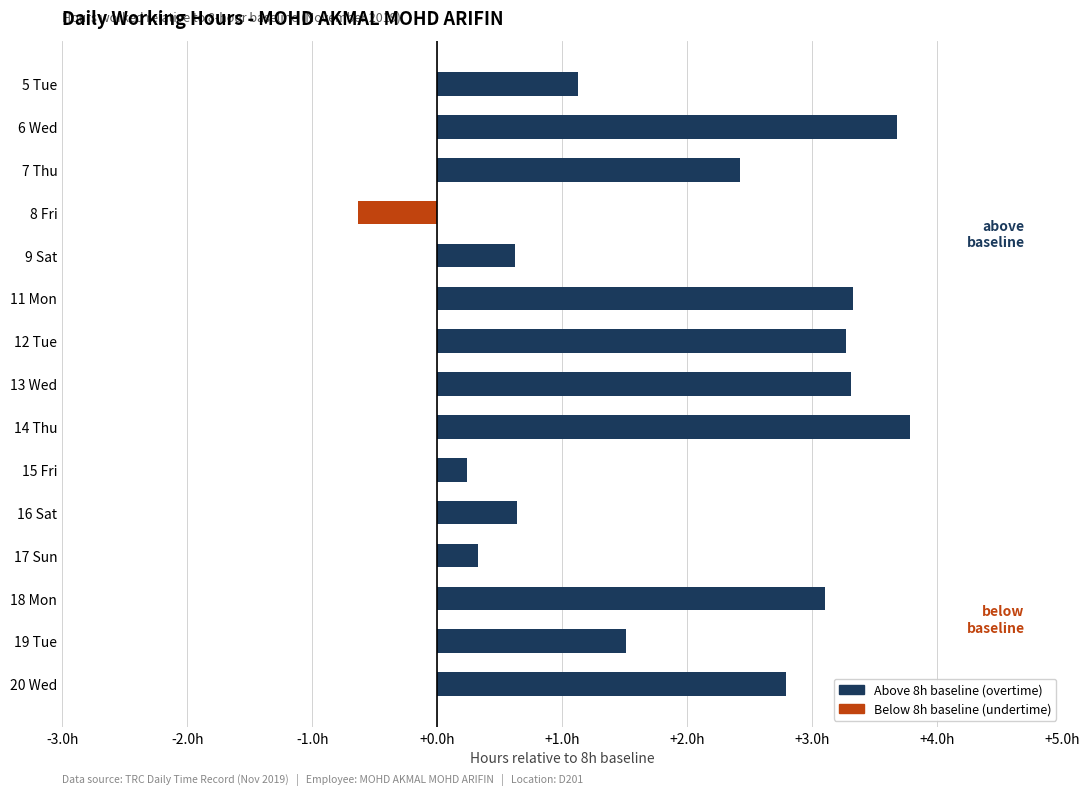

How many values in the Below baseline (undertime) series are below 0?

1